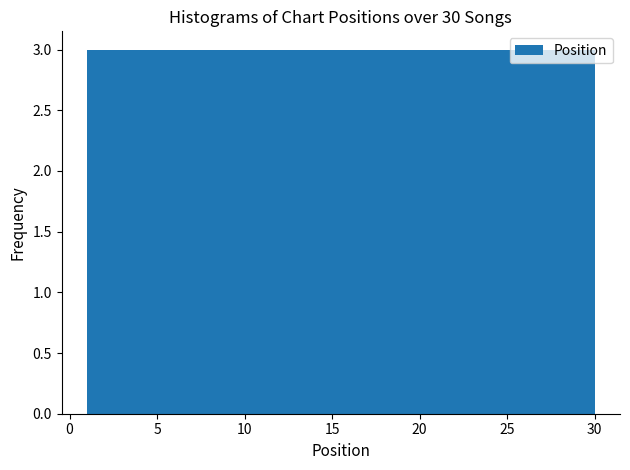

Reading left to right, list every bar in this chart as the range it spans on the x-axis followed by its height. Neither the bar edges nor the heights are printed on the chart, so give them approximately, as read against the axes.

1.0 to 3.9: 3
3.9 to 6.8: 3
6.8 to 9.7: 3
9.7 to 12.6: 3
12.6 to 15.5: 3
15.5 to 18.4: 3
18.4 to 21.3: 3
21.3 to 24.2: 3
24.2 to 27.1: 3
27.1 to 30.0: 3